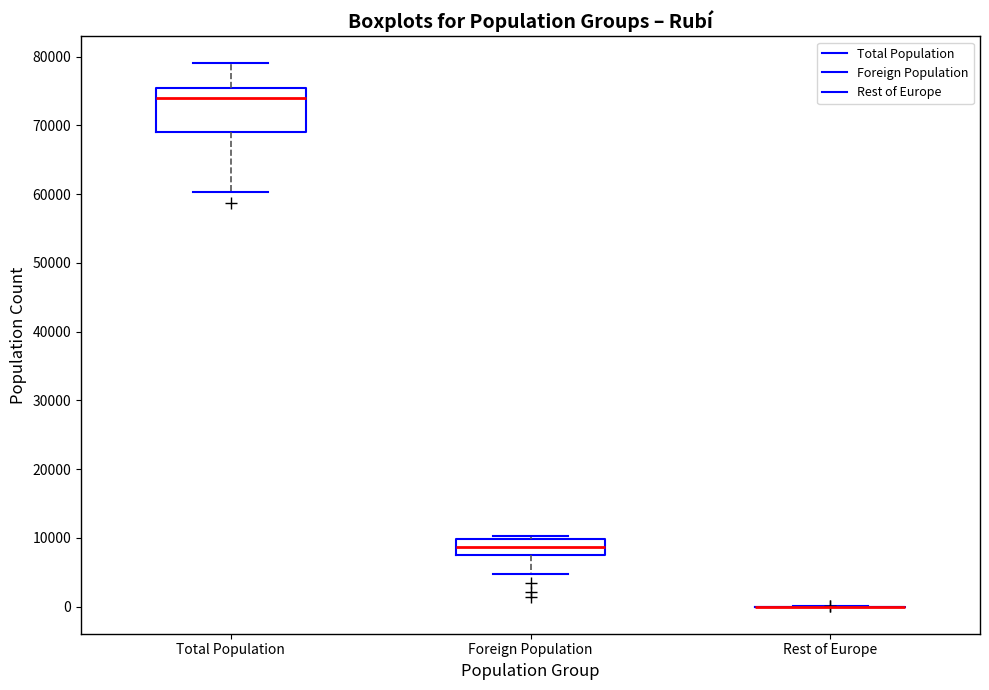

Reading left to right, transcribe this box plot: for each box, give where its median line is, the range the box spans, and where its two whiskers end, as read against the y-axis. The values are not printed on the chart, so give them approximately, as read against the axis.

Total Population: median 74000, box 69000 to 75000, whiskers 60000 to 79000
Foreign Population: median 9000, box 8000 to 10000, whiskers 5000 to 10000 (just above the box's upper edge)
Rest of Europe: box collapsed to a line at 0, whiskers 0 to 0